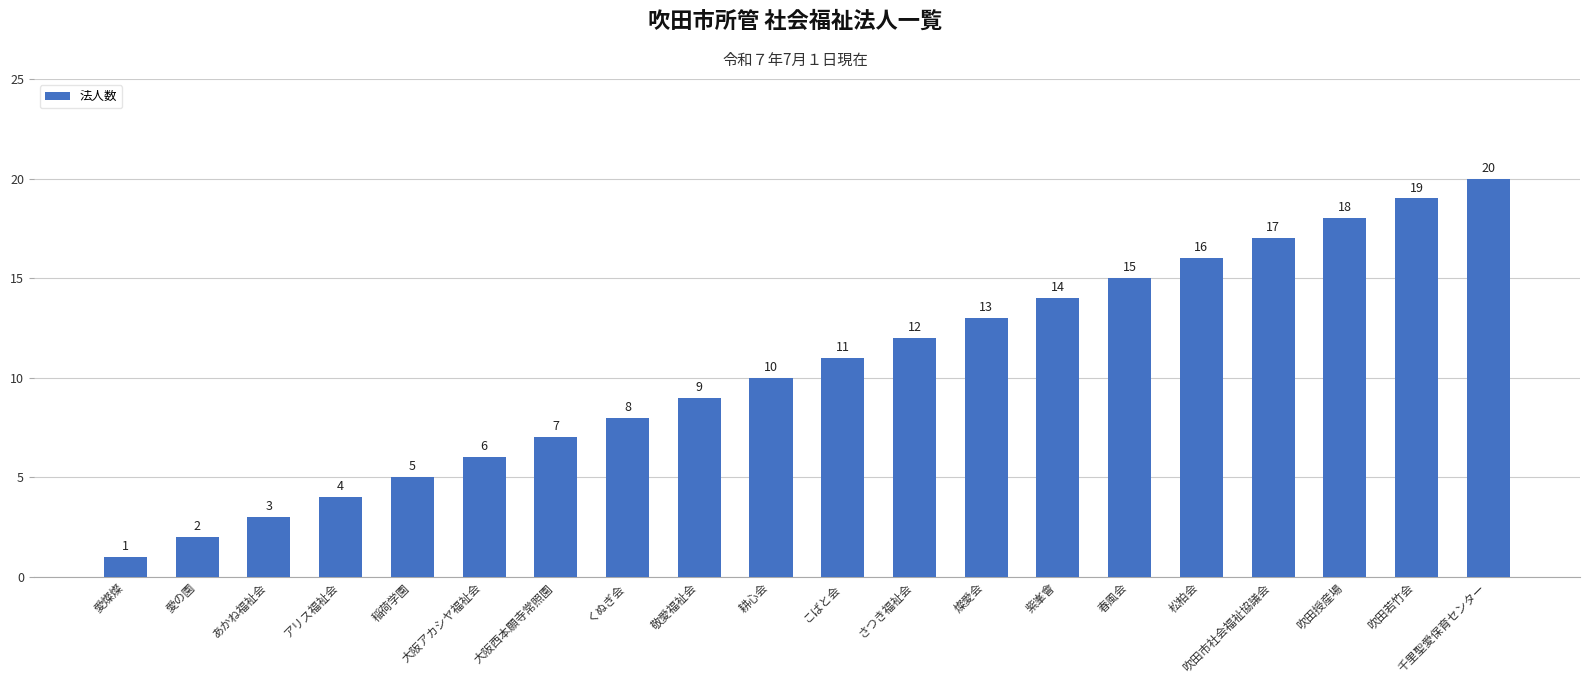

How many values are below 11?

10